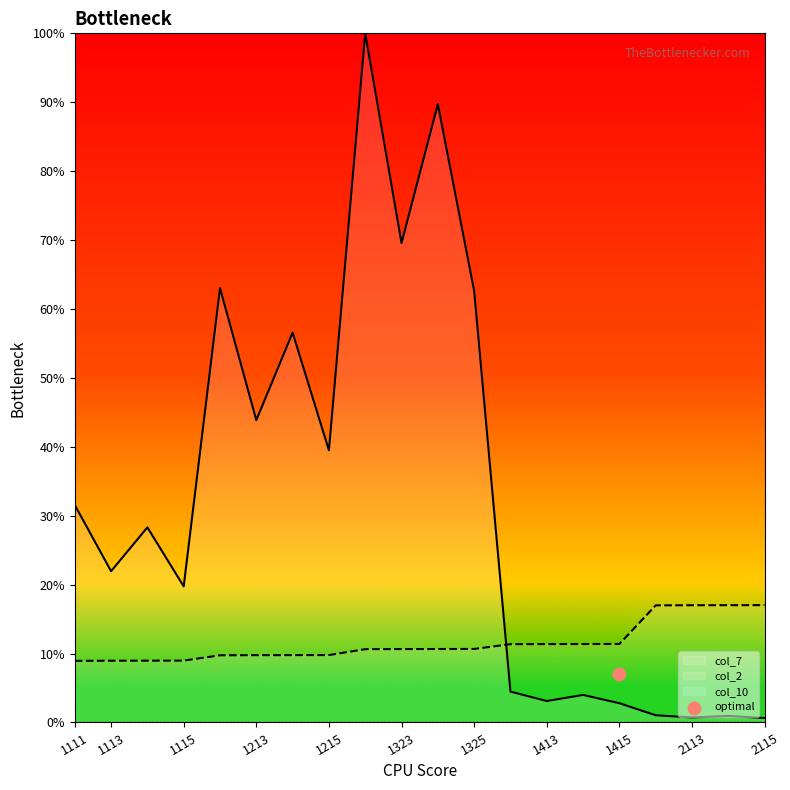

Which series has the largest Y range (max minus min)?

col_7